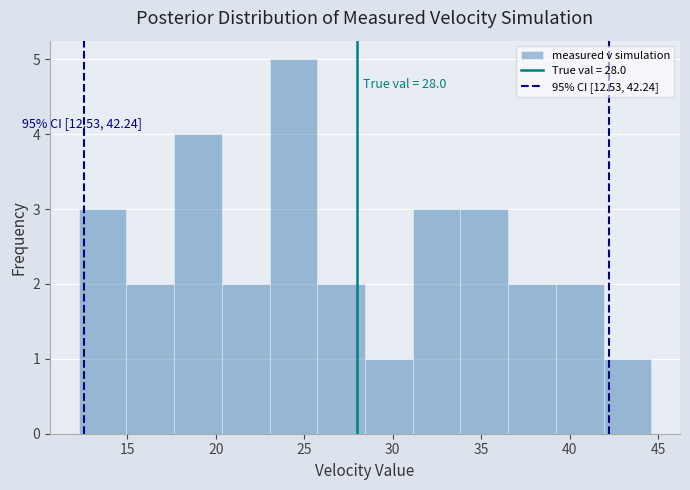

Which range on the x-axis has the tallest bar?

23.0 to 25.5